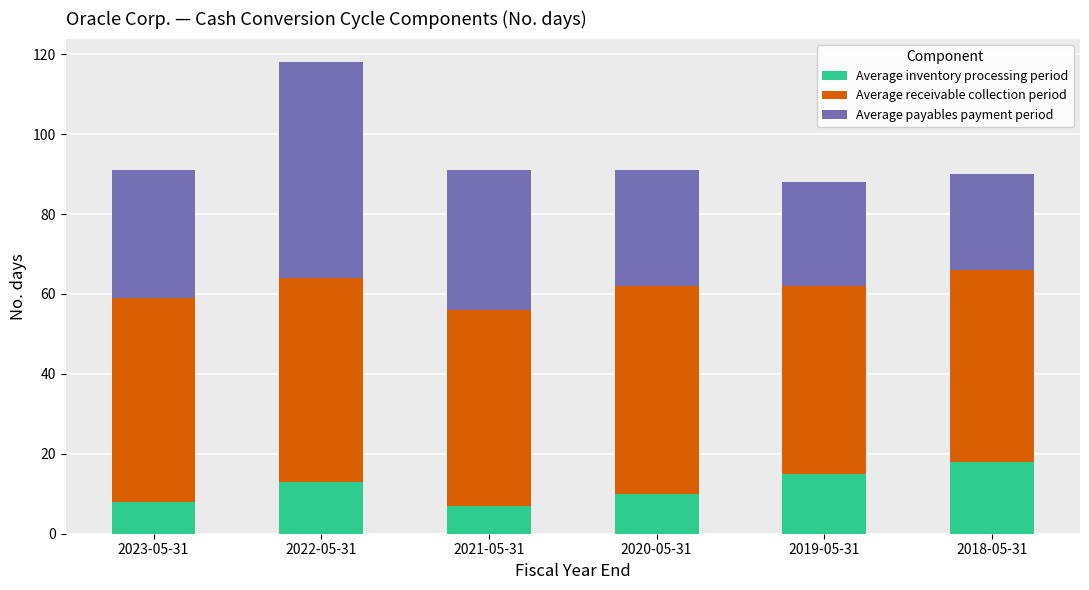

What is the total value across all series at 2022-05-31?

118